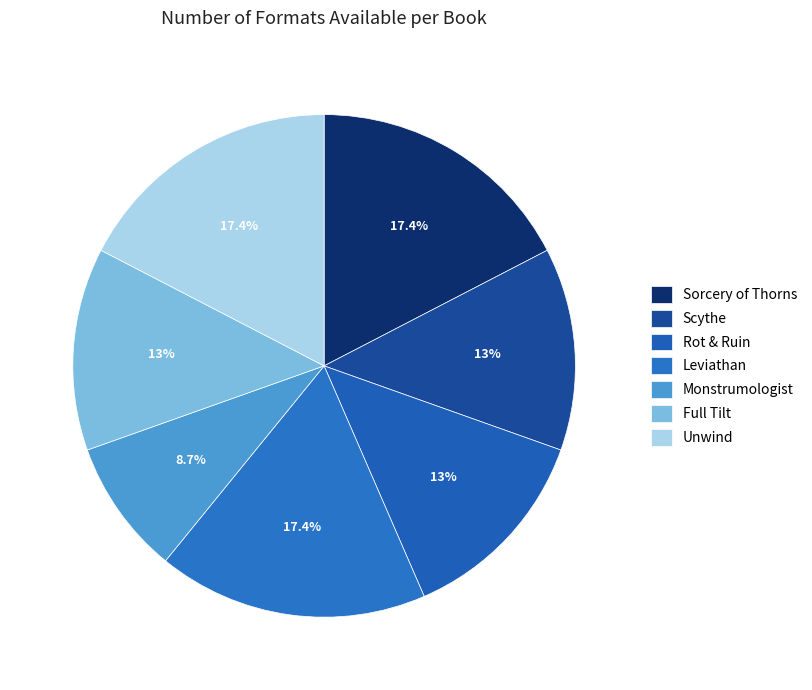

To the nearest percent, what is the difference between the largest and smallest slice percentages?

9%